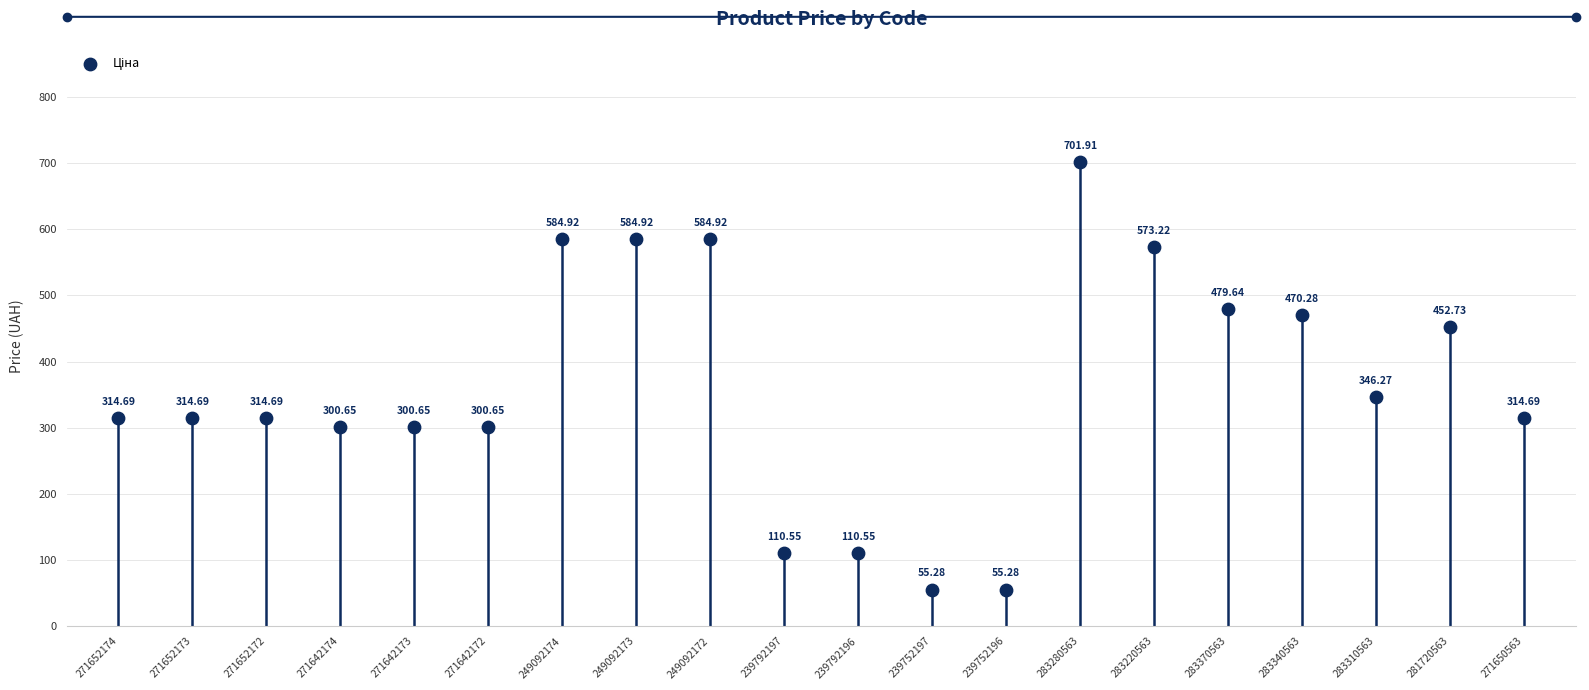

What is the range of Y values (max minus min)?

646.6